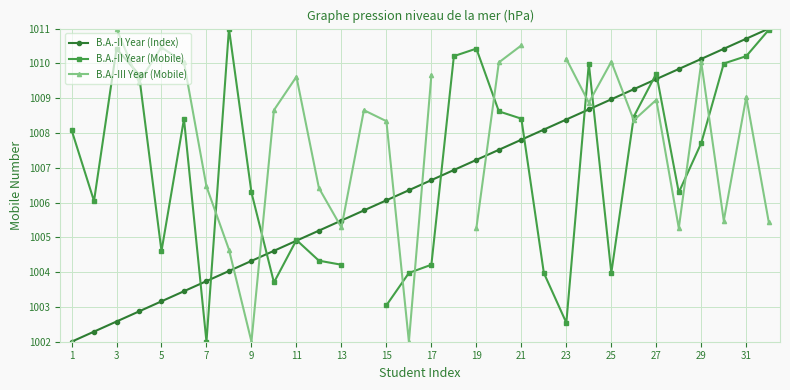

Which label corresponds to the smallest value in the chart?

1